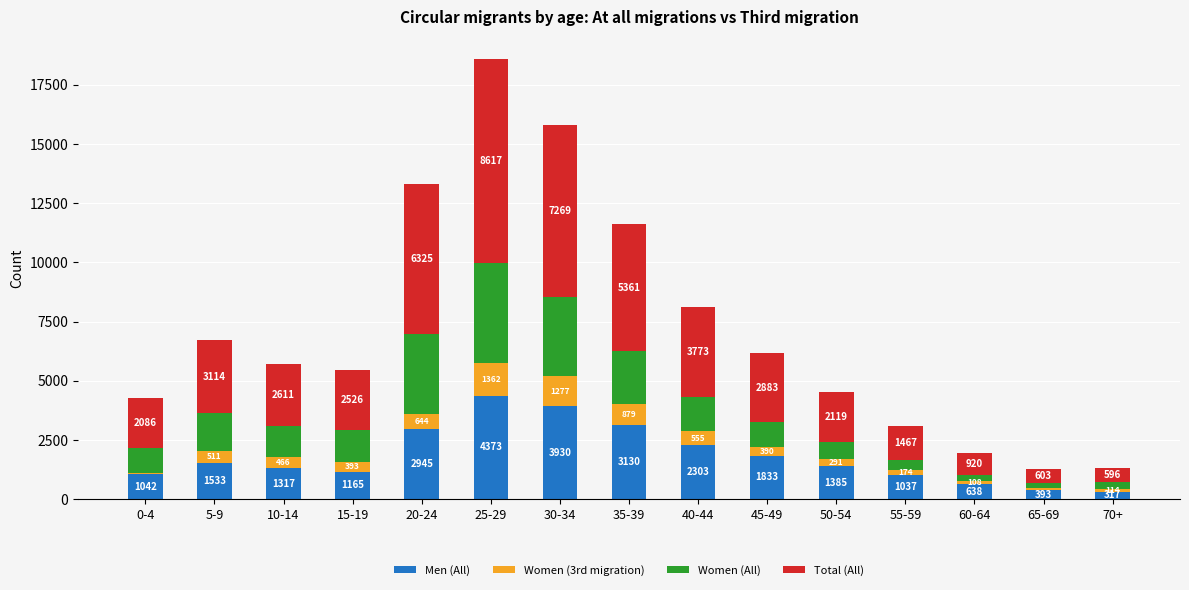

What value does the Men (All) series have at 40-44, to the nearest 10?

2300